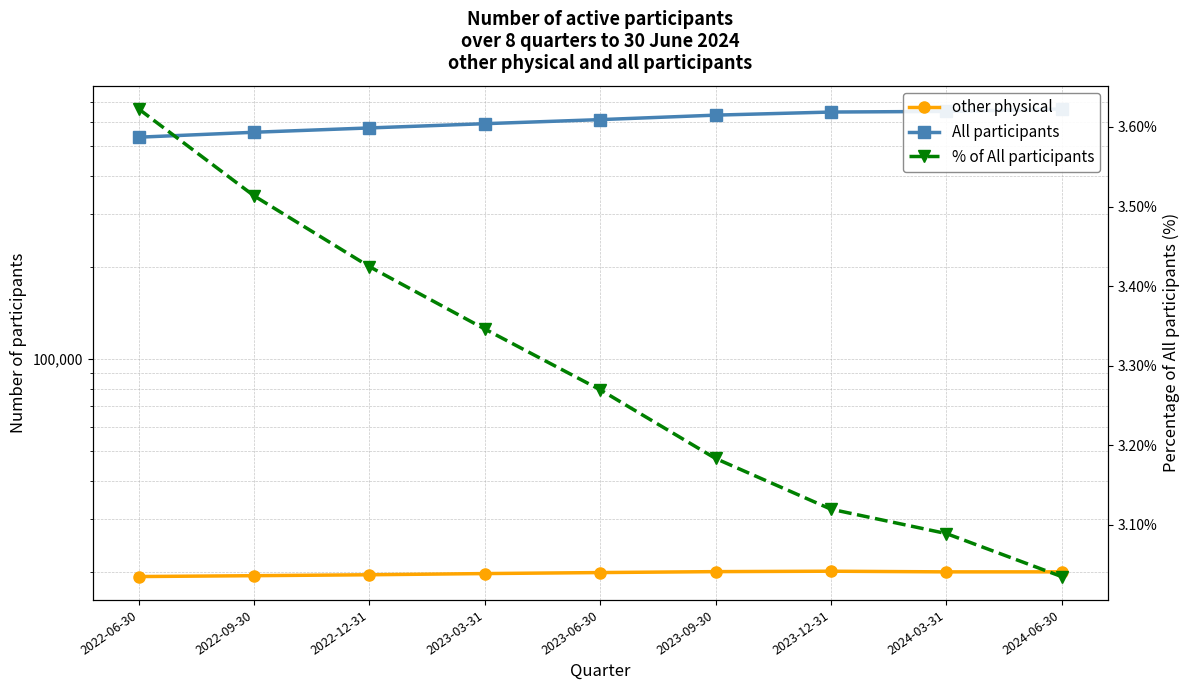

What is the average value of the % of All participants series?

3.3